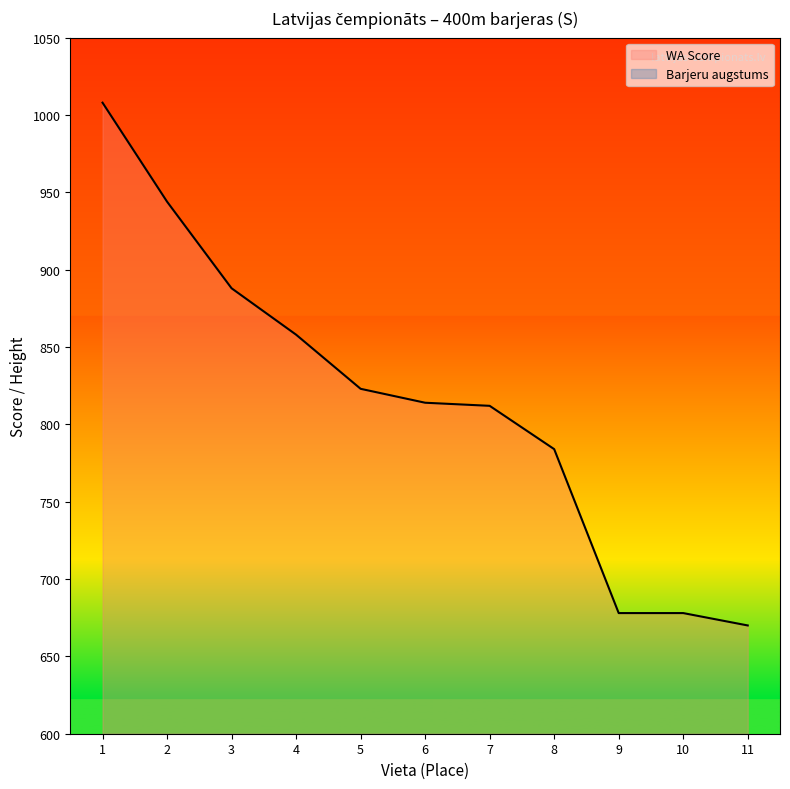

At which category does the chart reach its minimum across all series?

1